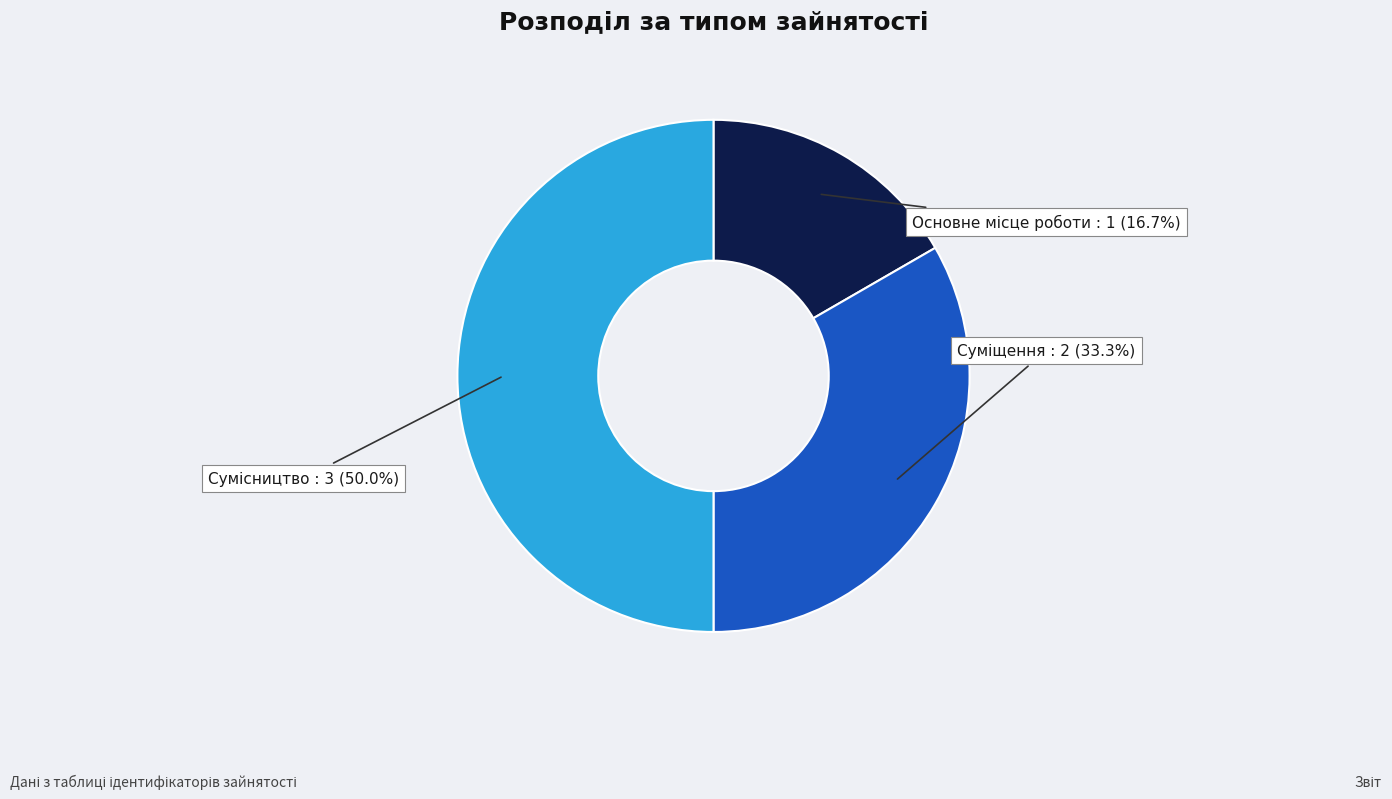

Is there any slice that represents more than half of the pie?

No